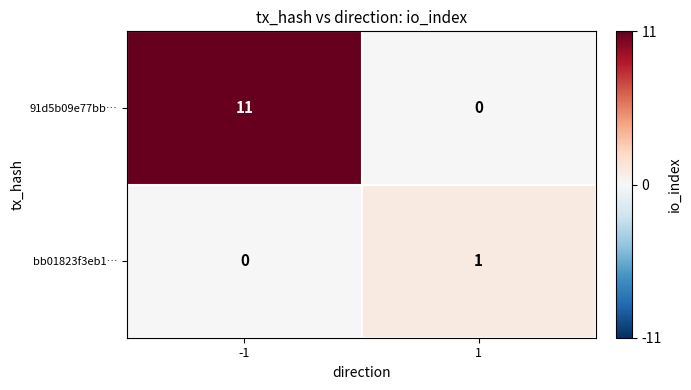

How many series are shown in this chart?

2